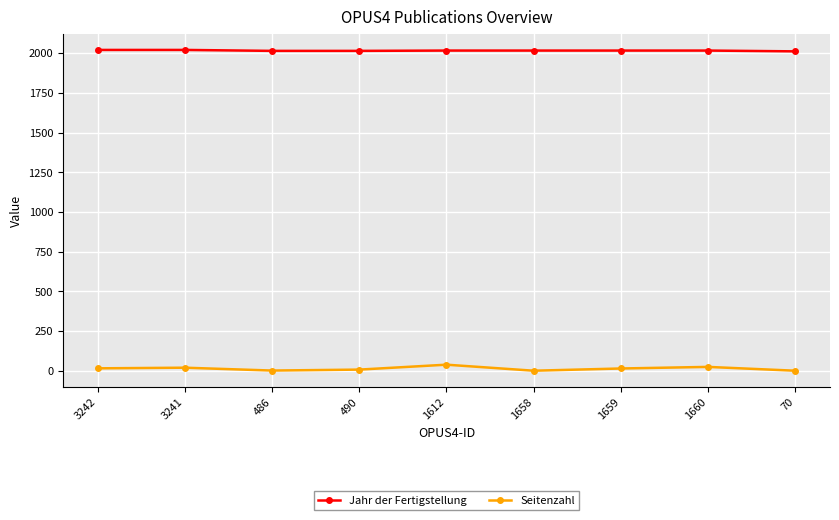

What is the maximum value shown in the chart?

2021